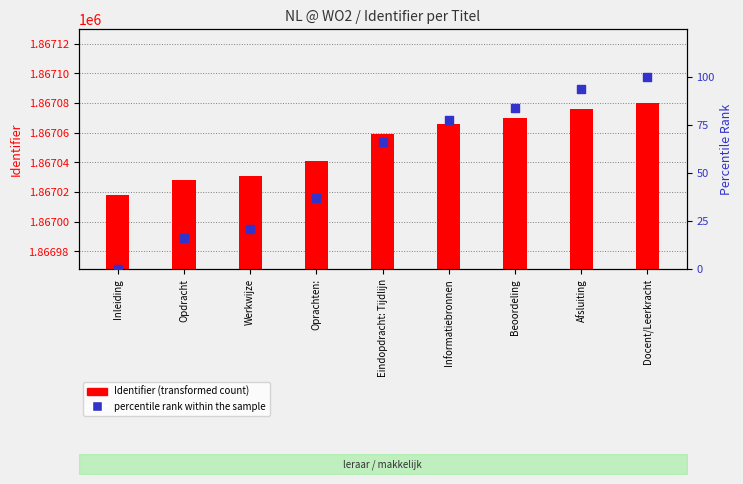

Is the value of percentile rank within the sample at Beoordeling greater than the value of Identifier (transformed count) at Eindopdracht: Tijdlijn?

No